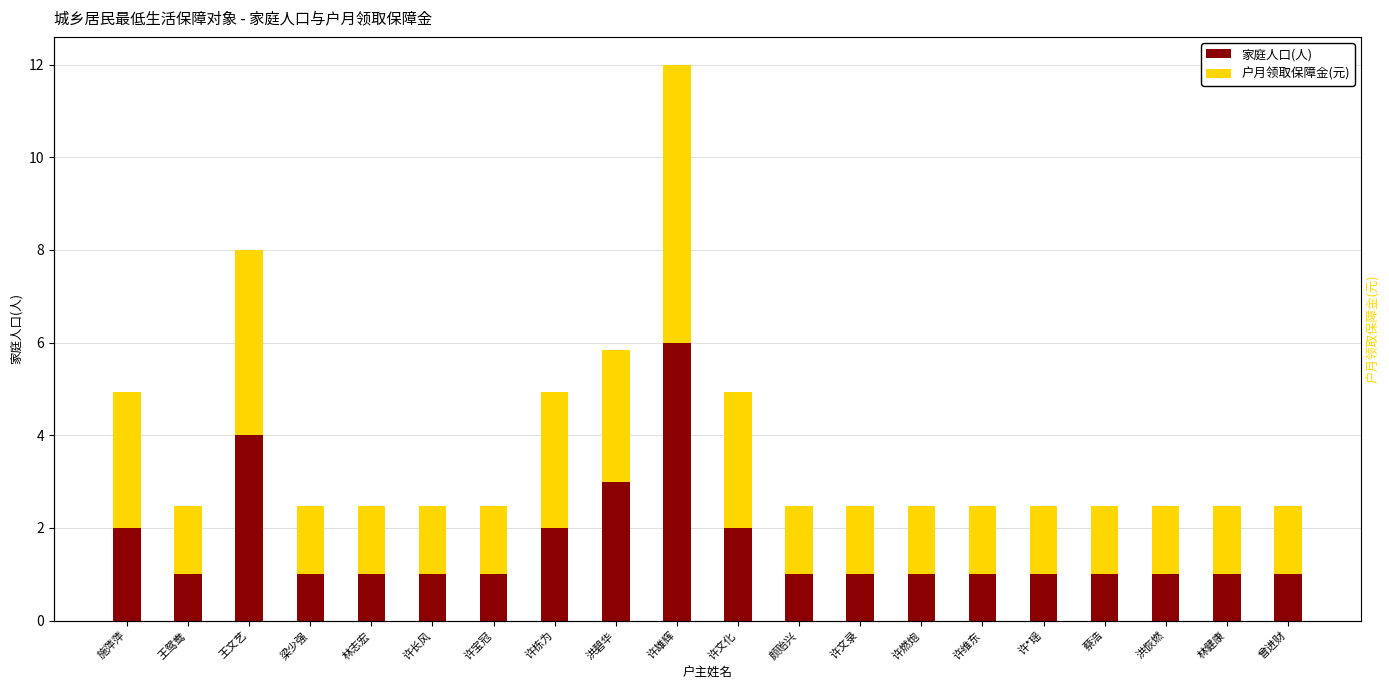

Rank the categories by 户月领取保障金(元) value from lowest to highest.

王鸳鸯, 梁少强, 林志宏, 许长风, 许宝冠, 颜贻兴, 许文录, 许燃炮, 许维东, 许*瑶, 蔡浩, 洪恢燃, 林健康, 曾进财, 洪碧华, 施萍萍, 许栋为, 许文化, 王文艺, 许雄辉